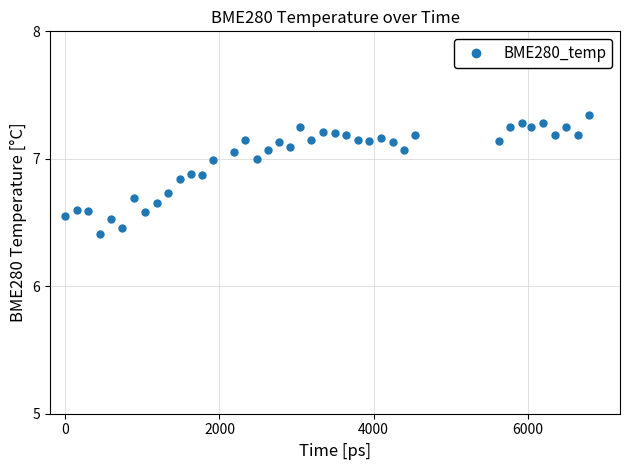

What is the difference between the maximum and minimum values?

0.9